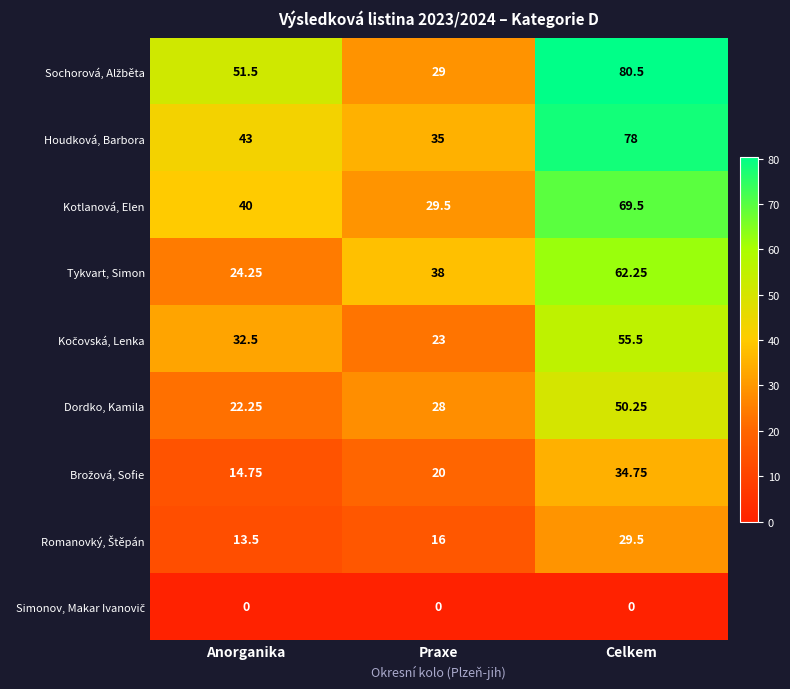

At which label does Kotlanová, Elen reach its peak?

Celkem